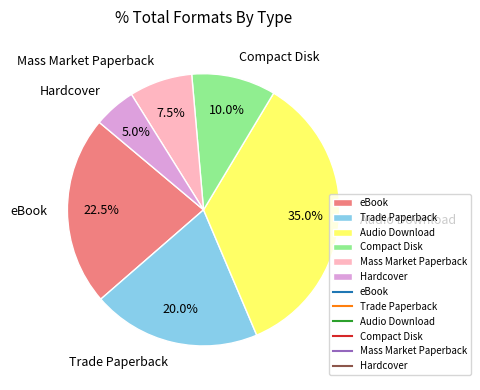

True or false: Hardcover accounts for 5% of the total.

True